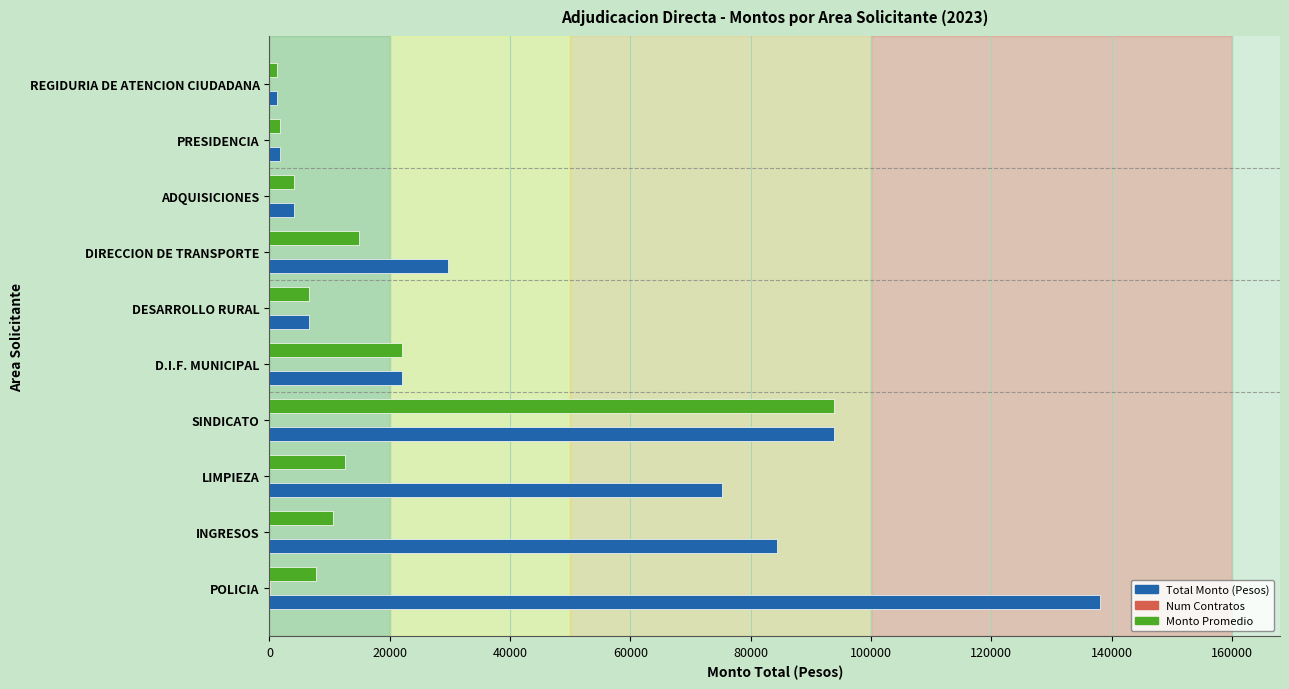

Where is Monto Promedio nearest to the value 47535?

D.I.F. MUNICIPAL